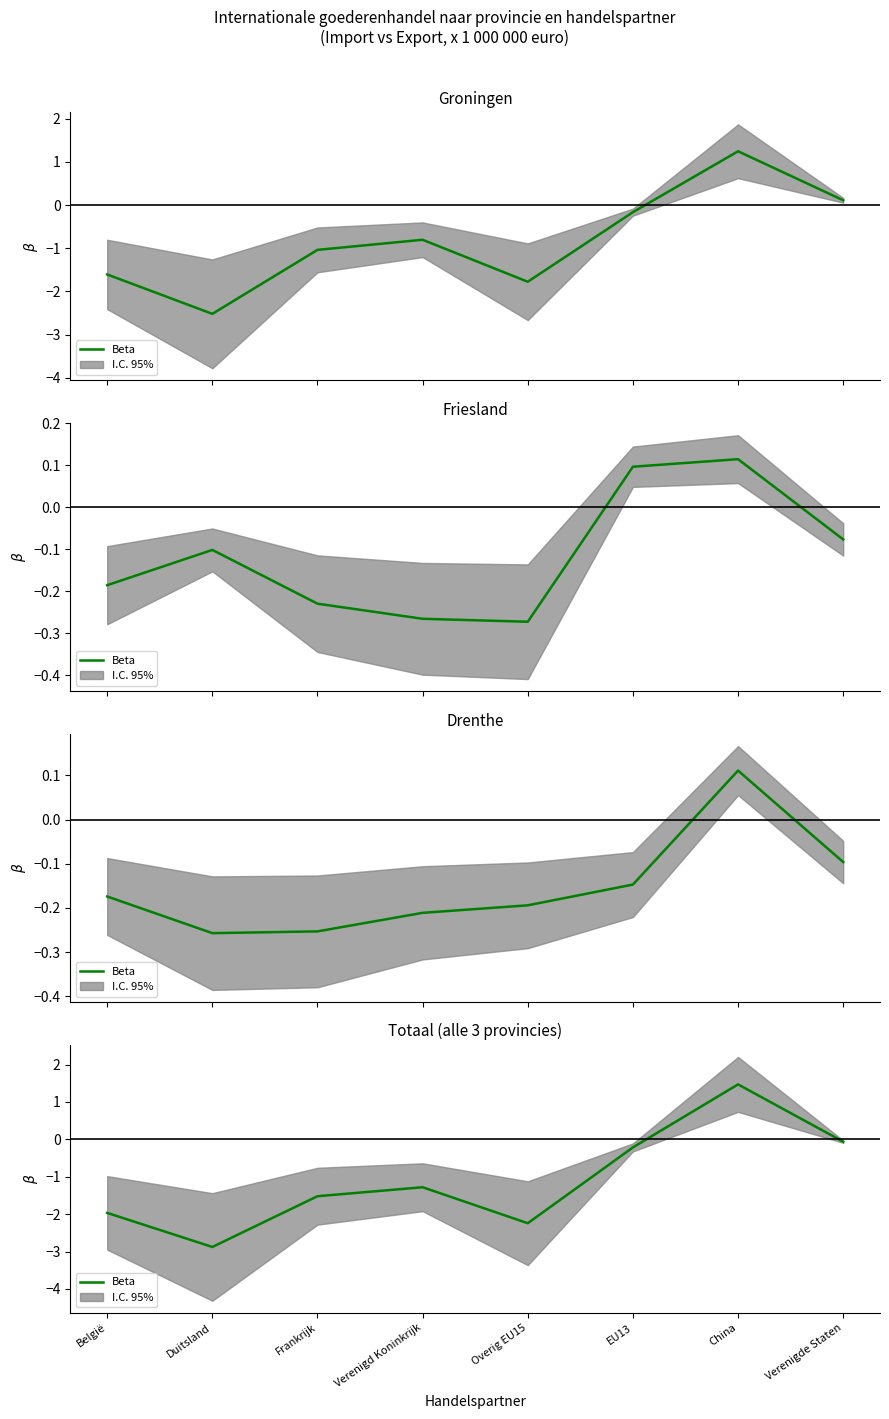

How many values are below -1?

5